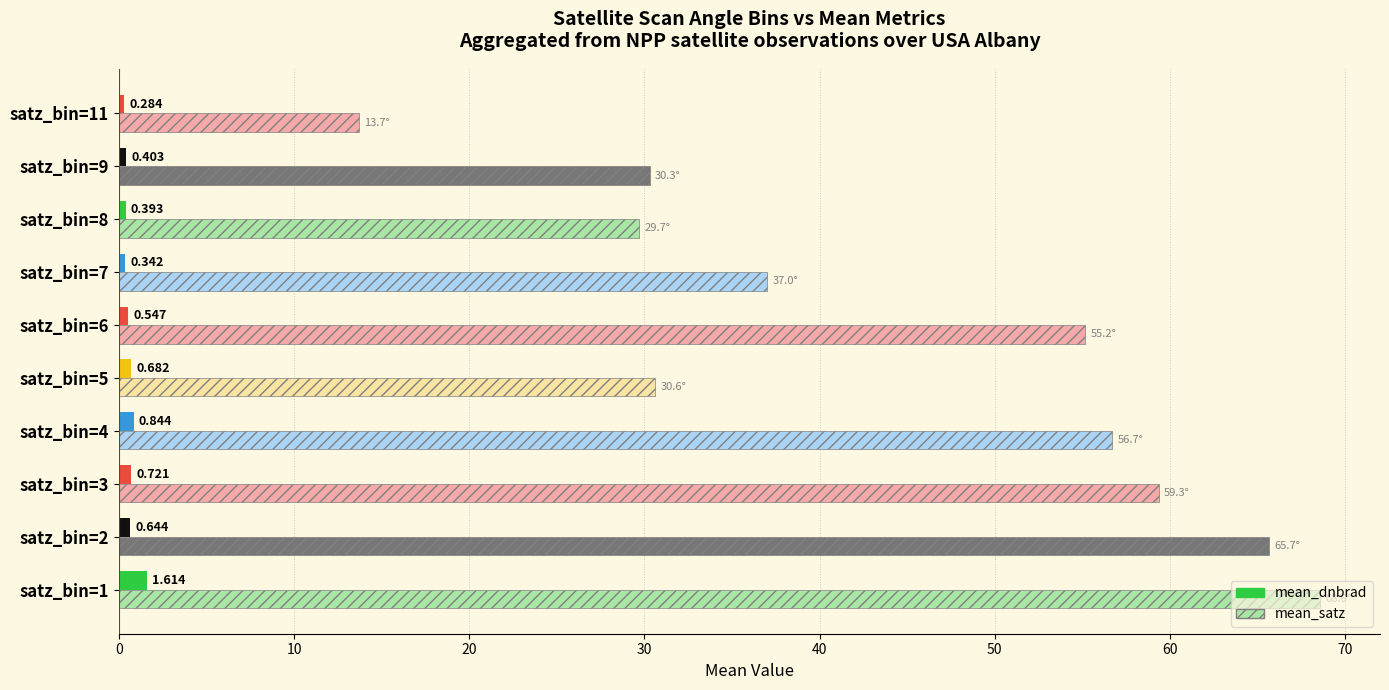

Which series has the widest spread of values?

mean_satz